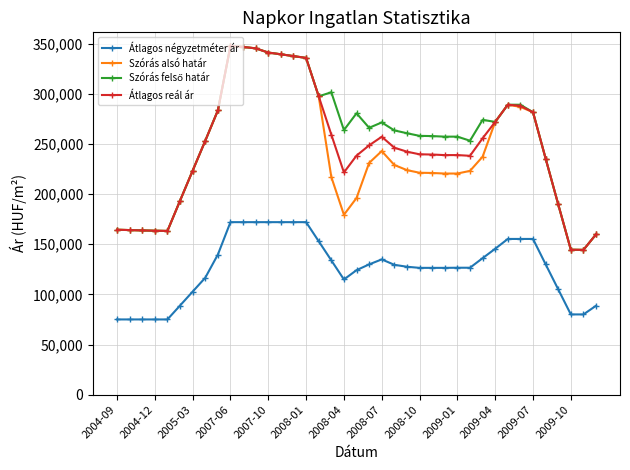

True or false: Átlagos reál ár and Átlagos négyzetméter ár cross at least once.

False